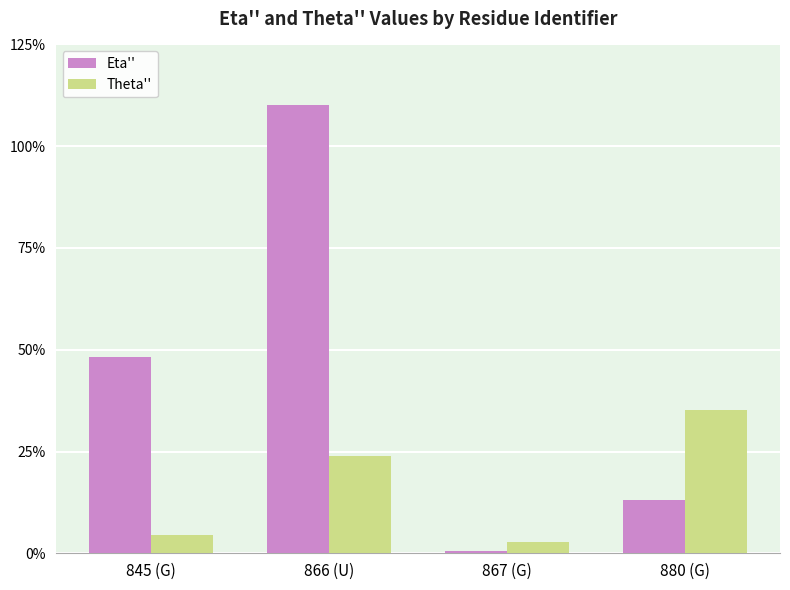

The value of Theta'' at 880 (G) is 40.0. True or false?

False